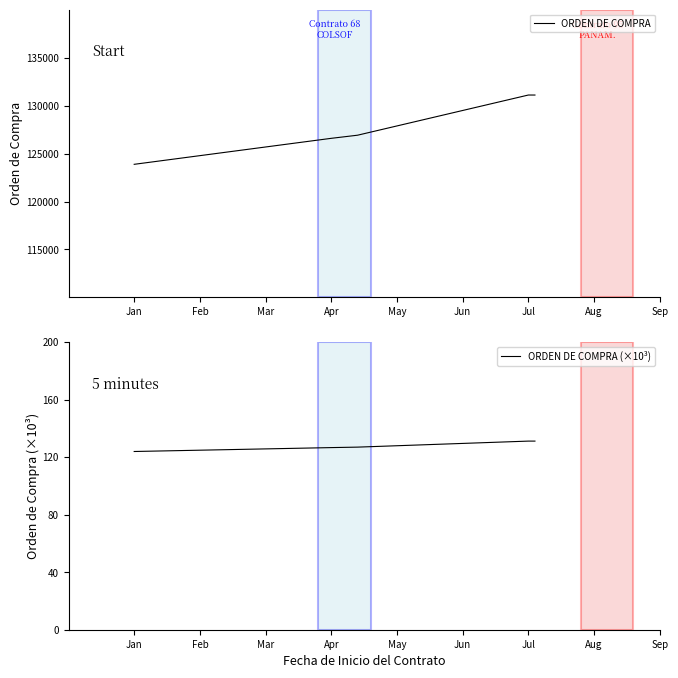

What is the highest value of the ORDEN DE COMPRA series?

131101